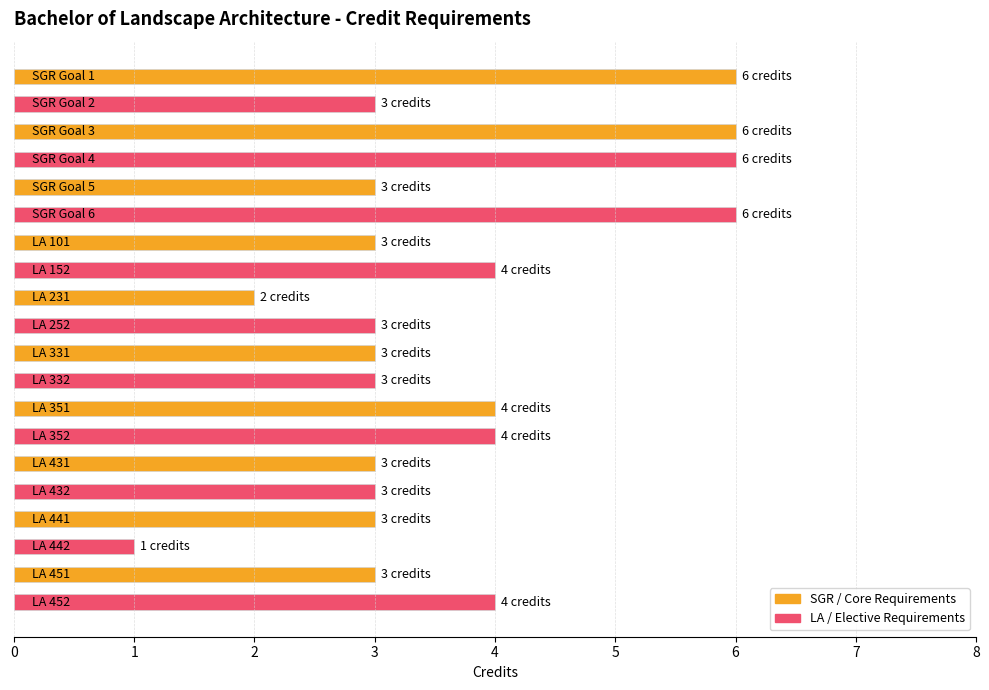

What is the value of the 11th bar from the top?

3